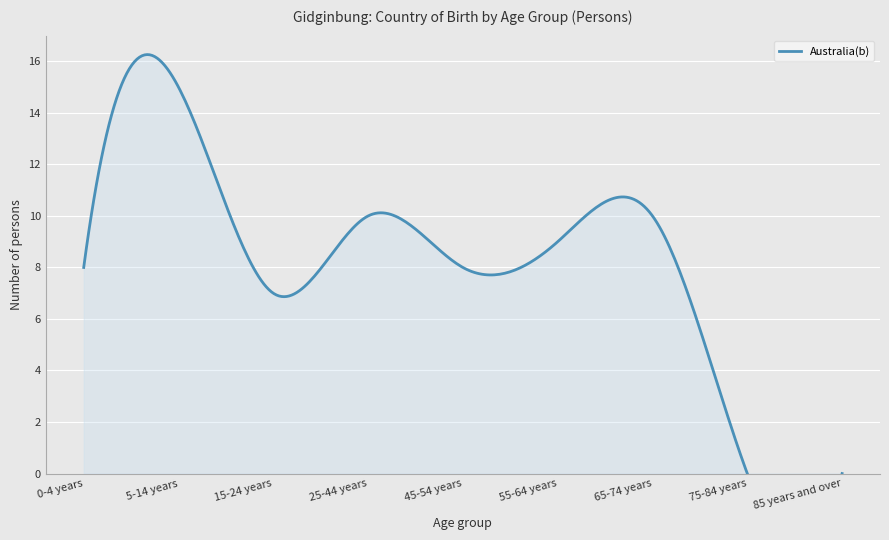

Rank the categories by value from lowest to highest.

75-84 years, 85 years and over, 15-24 years, 0-4 years, 45-54 years, 55-64 years, 25-44 years, 65-74 years, 5-14 years